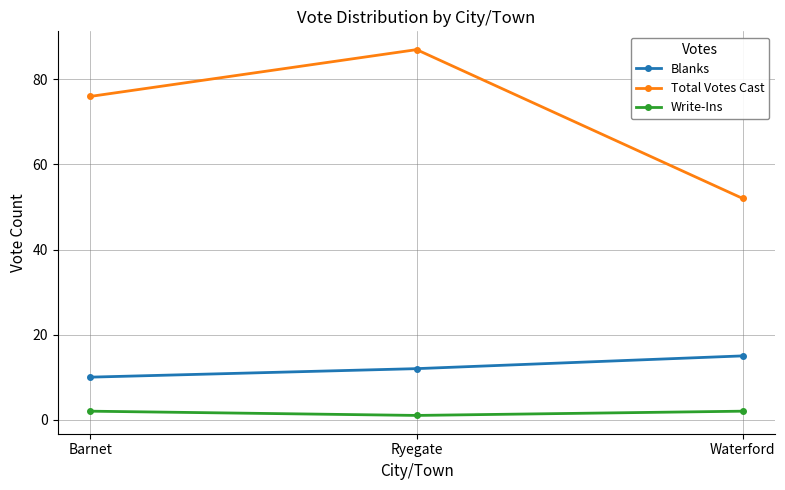

Which series has the largest range (max minus min)?

Total Votes Cast